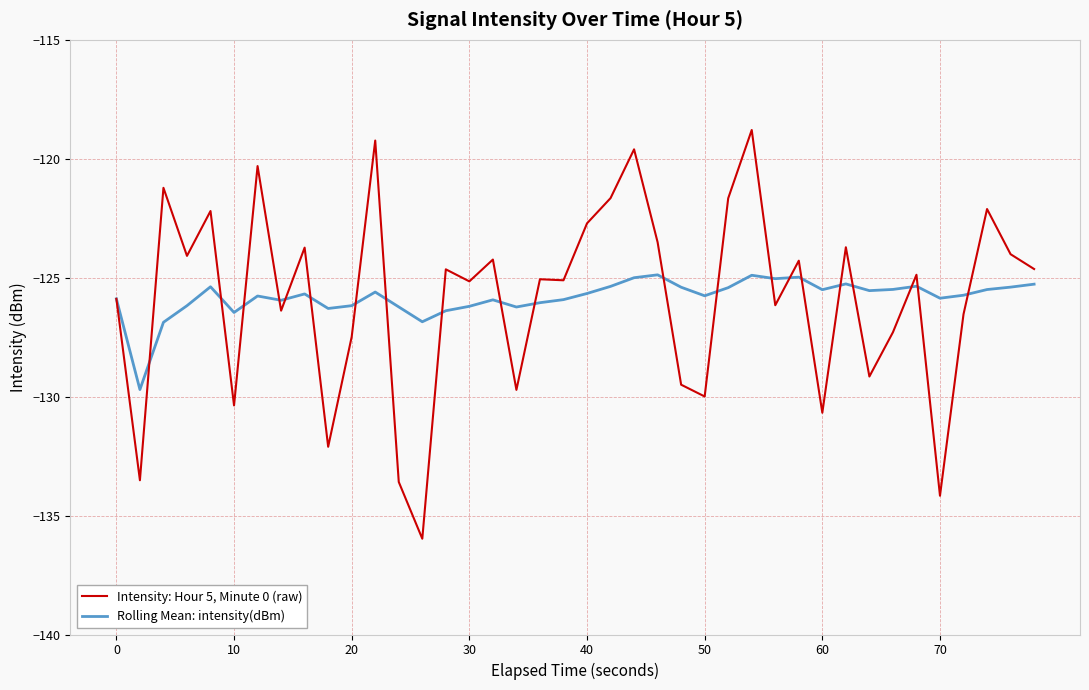

What is the difference between the maximum and second lowest values in the Rolling Mean: intensity(dBm) series?

2.0